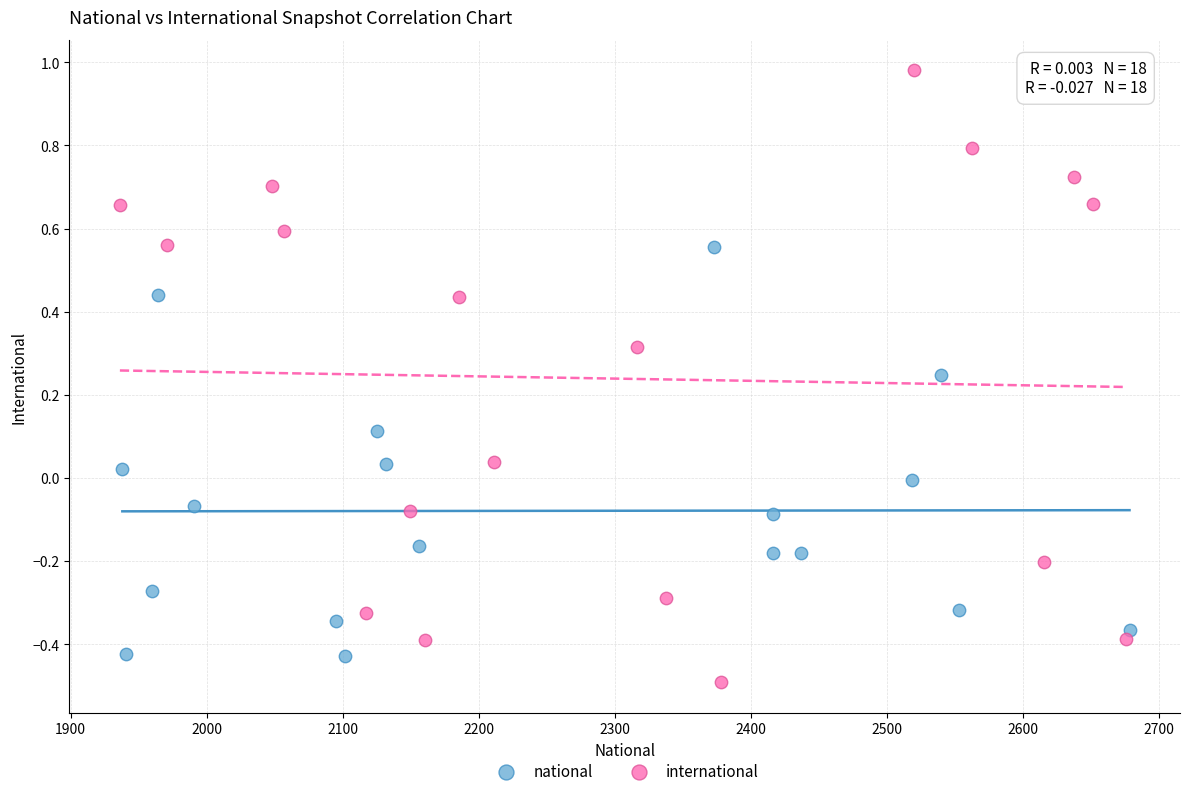

Which series contains the lowest Y value?

international